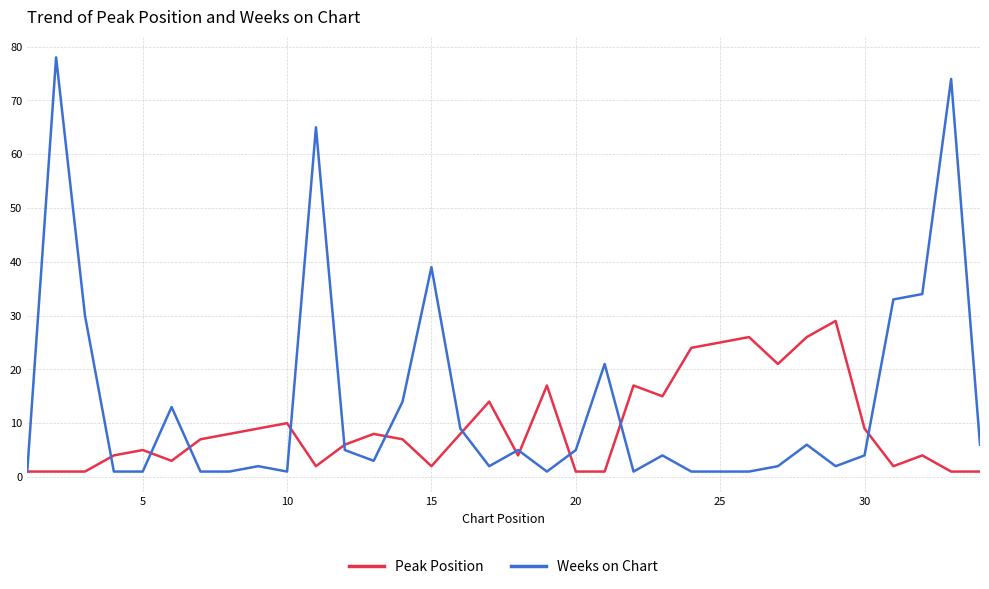

Which series has the largest range (max minus min)?

Weeks on Chart